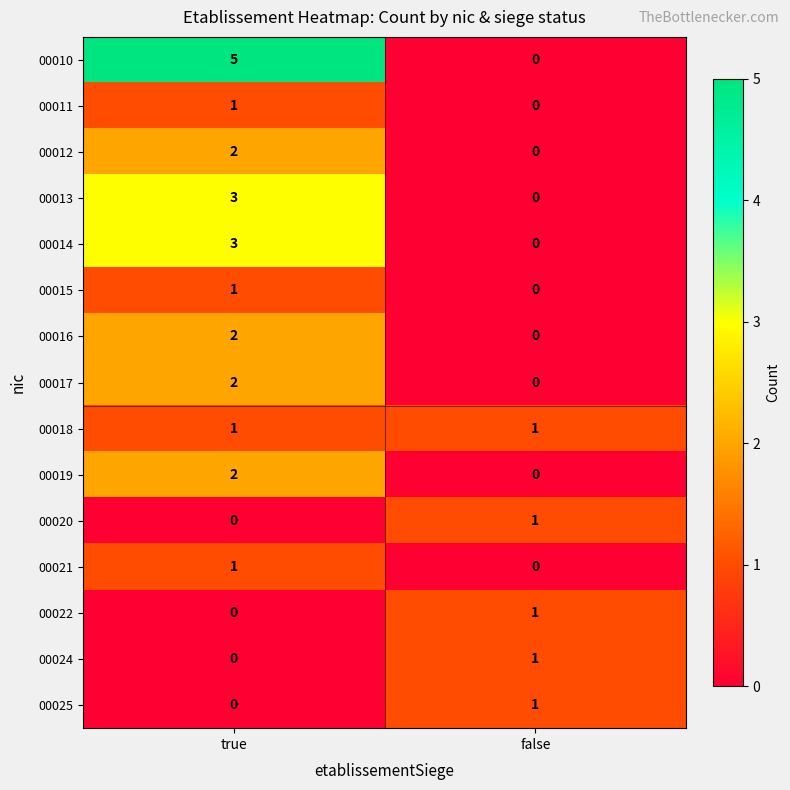

The 00019 series shows -1 at false. True or false?

False